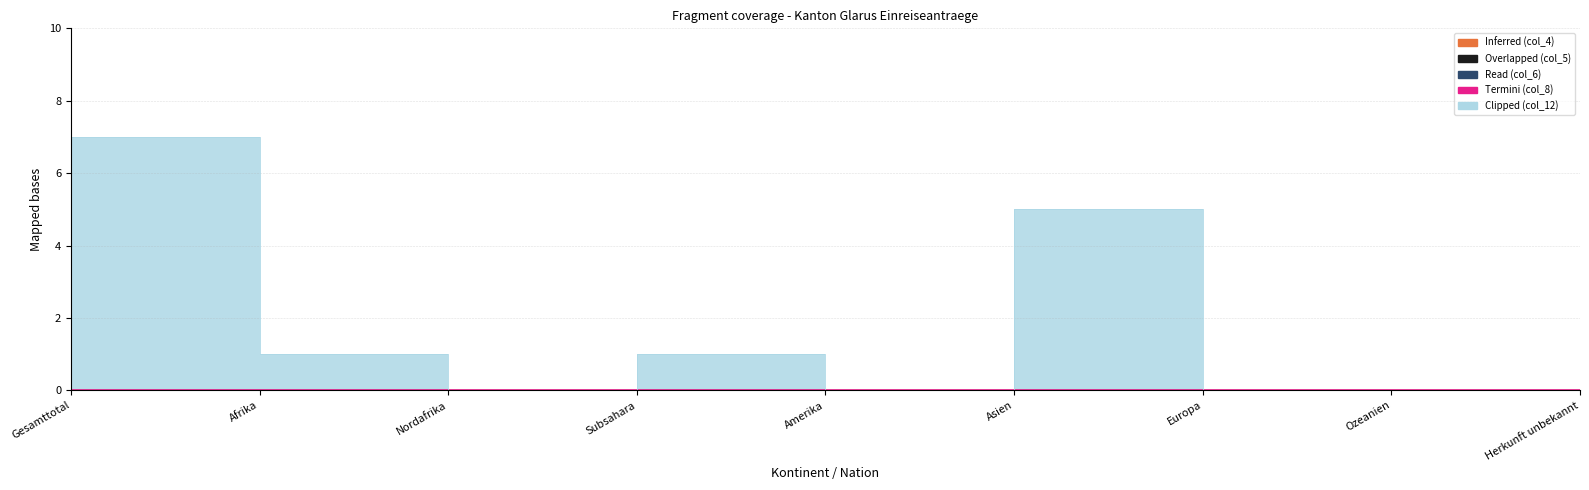

True or false: Inferred (col_4) and Clipped (col_12) intersect in this chart.

False